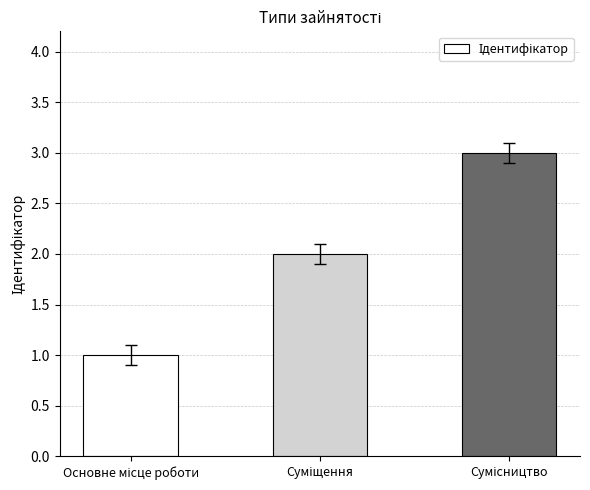

Are the bars grouped side by side (vs. stacked)?

No